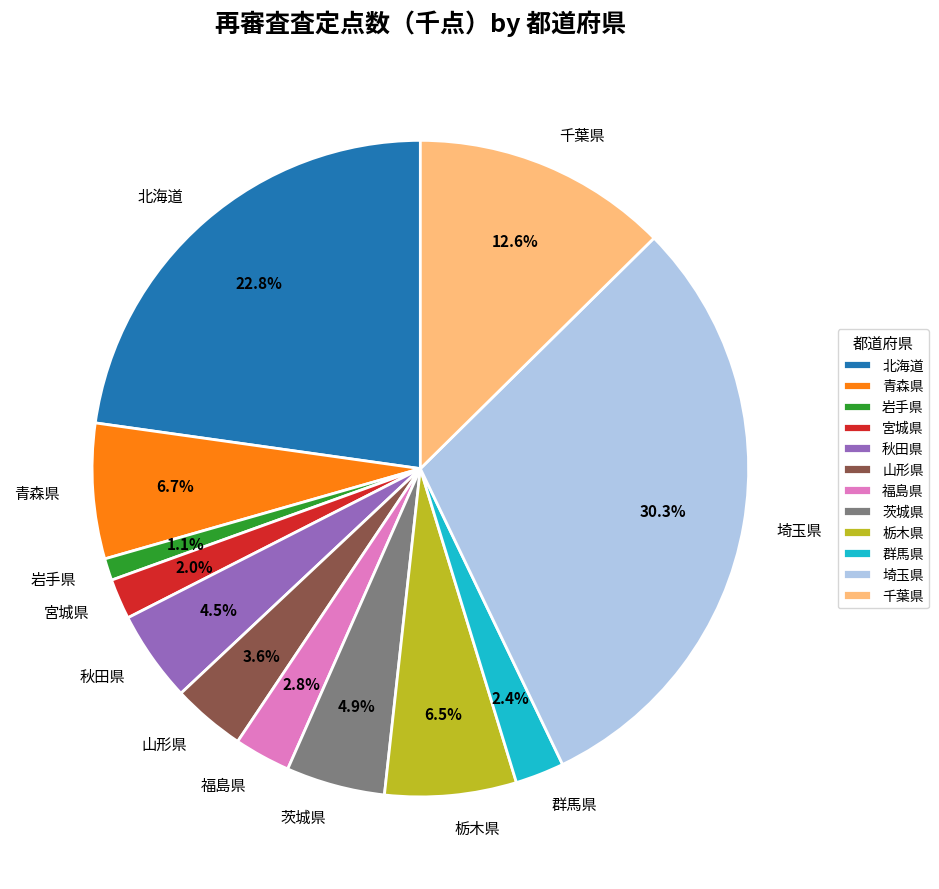

What is the smallest slice in the pie chart?

岩手県